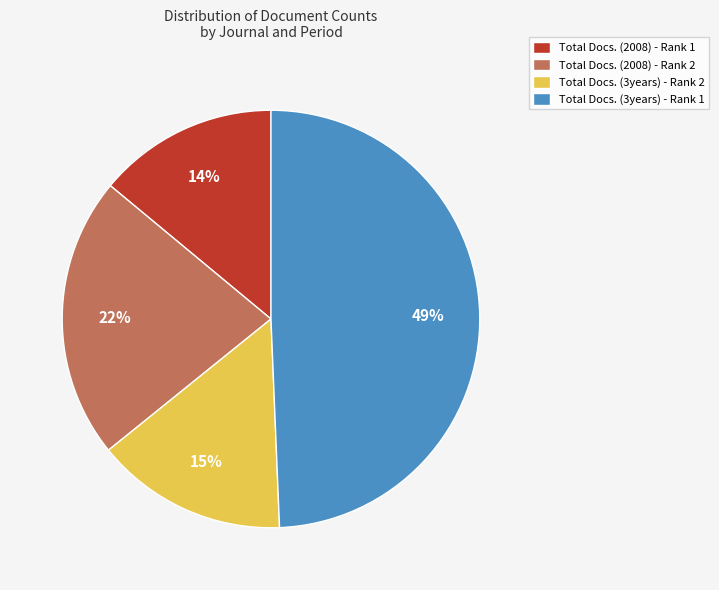

To the nearest percent, what is the average slice percentage?

25%